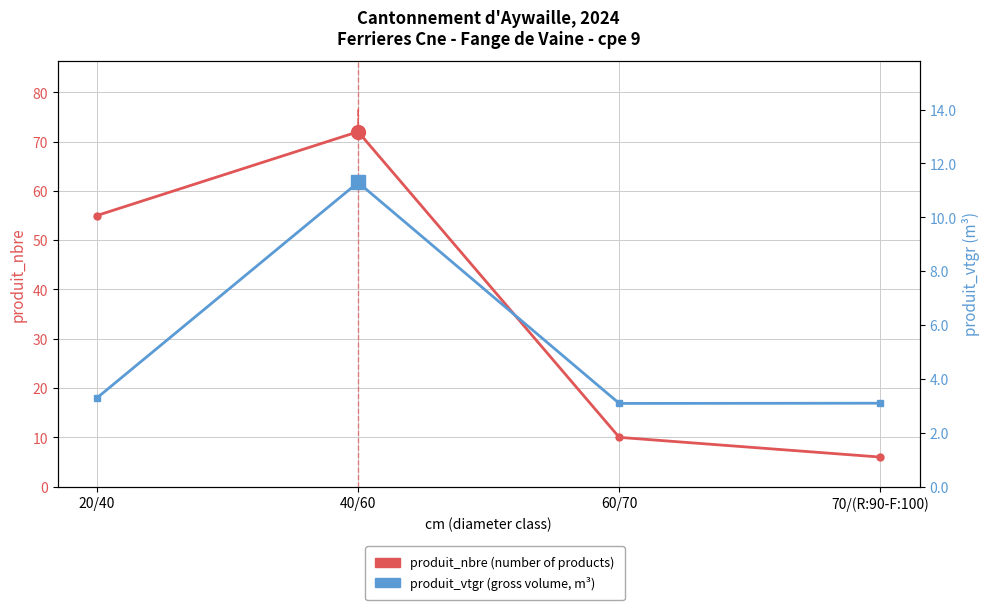

What is the label of the 4th point from the right?

20/40